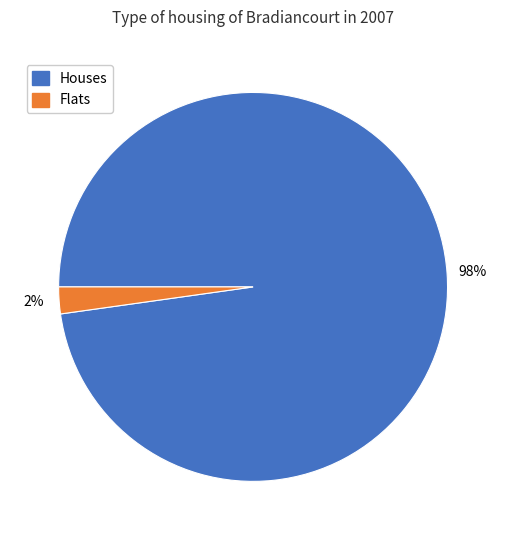

Does Flats account for over 50% of the chart?

No